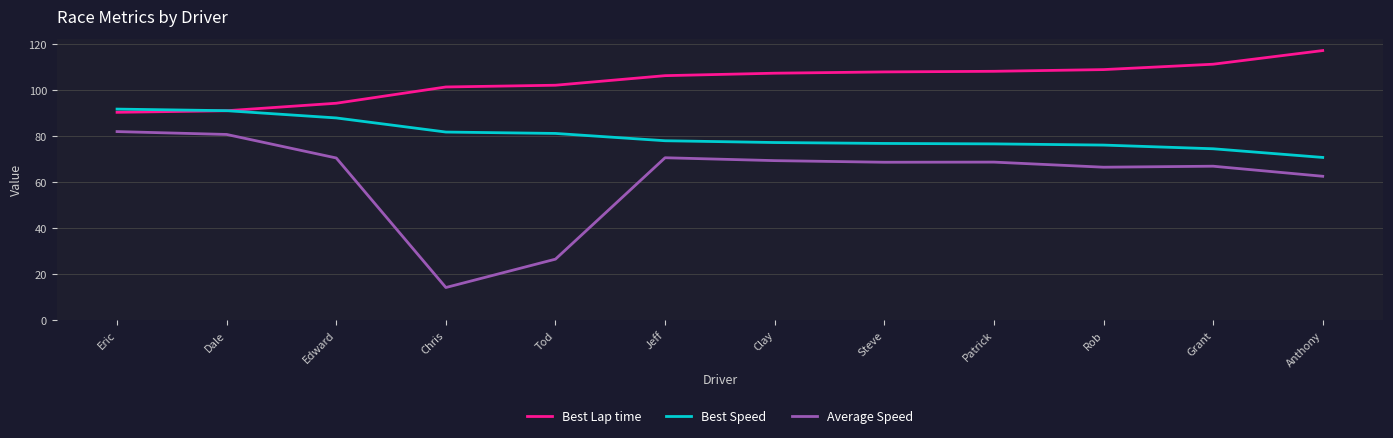

What is the sum of the Average Speed values at Chris and Dale?

94.8